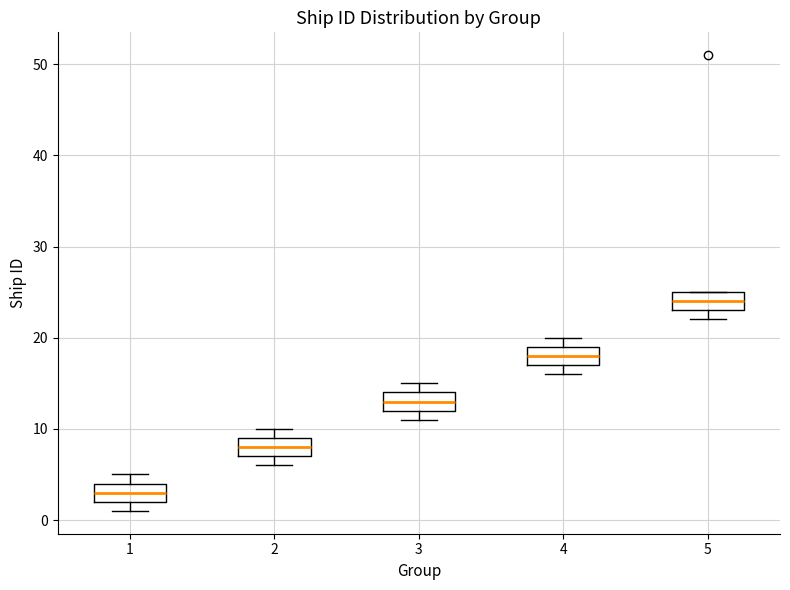

Which box has the highest median line?

5